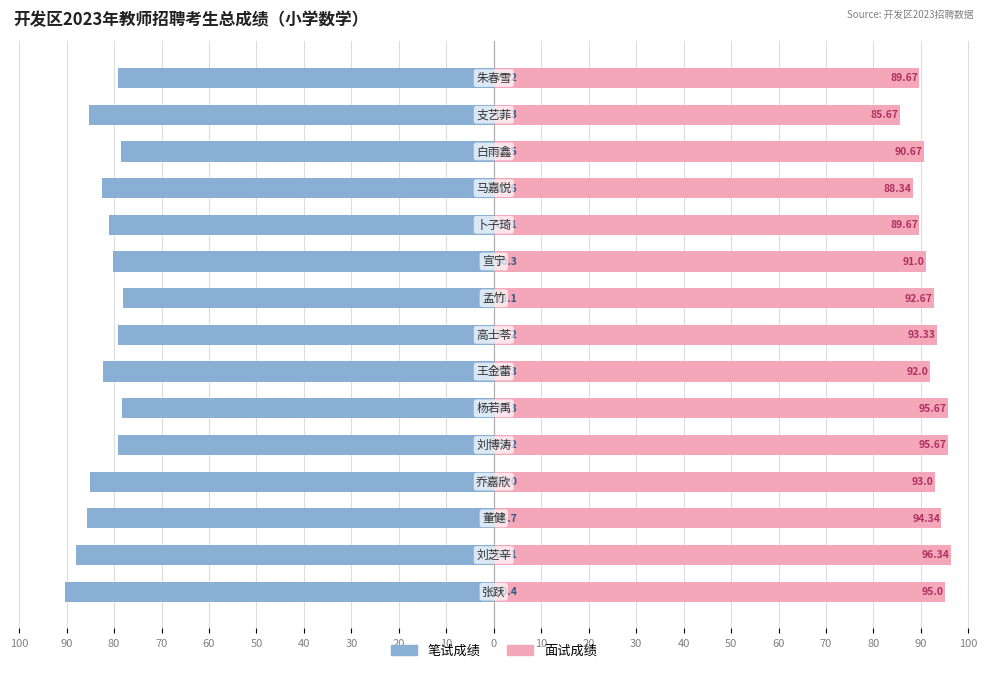

What is the lowest value of the 笔试成绩 series?

-90.4